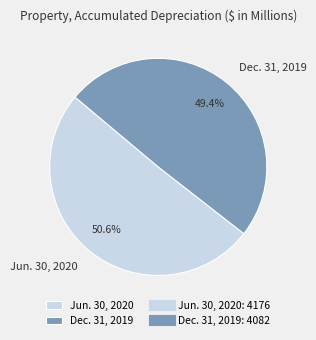

To the nearest percent, what is the average slice percentage?

50%